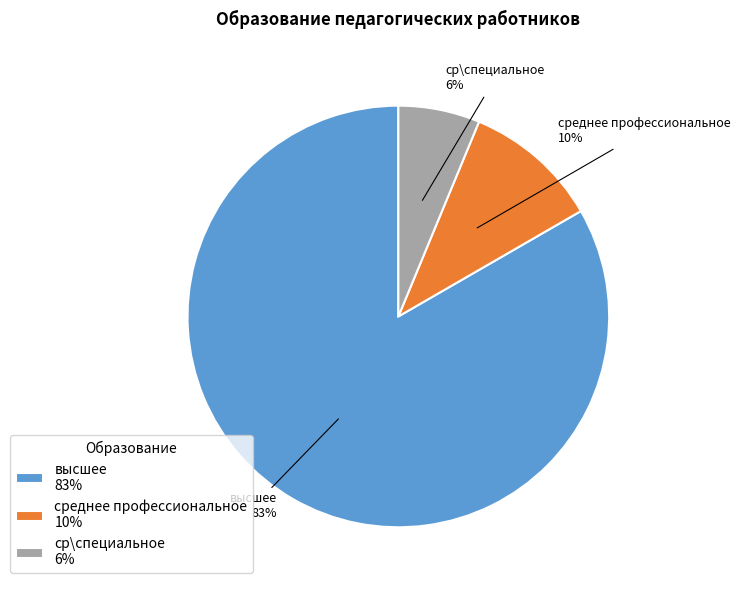

To the nearest percent, what portion does среднее профессиональное represent?

10%